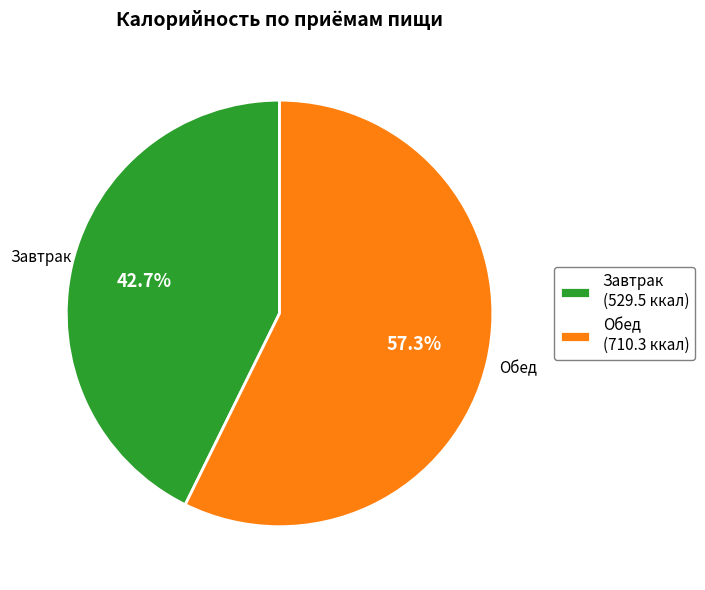

How many segments does this pie chart have?

2